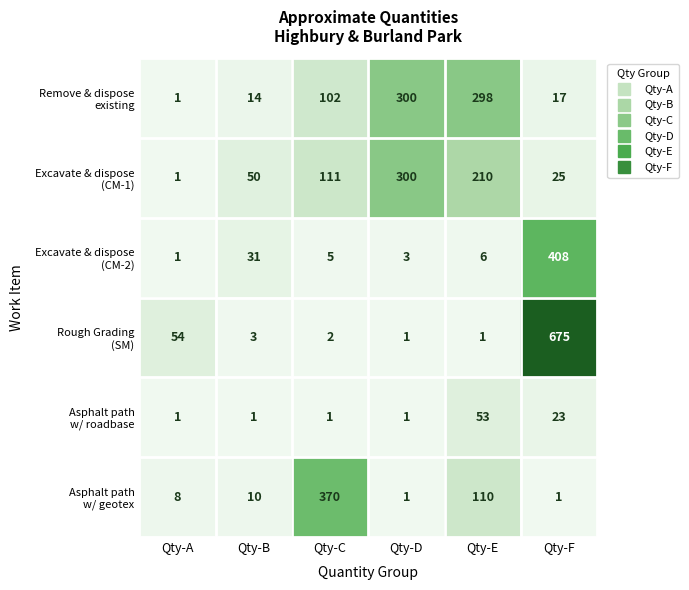

At which category is the sum across all series the highest?

Qty-F